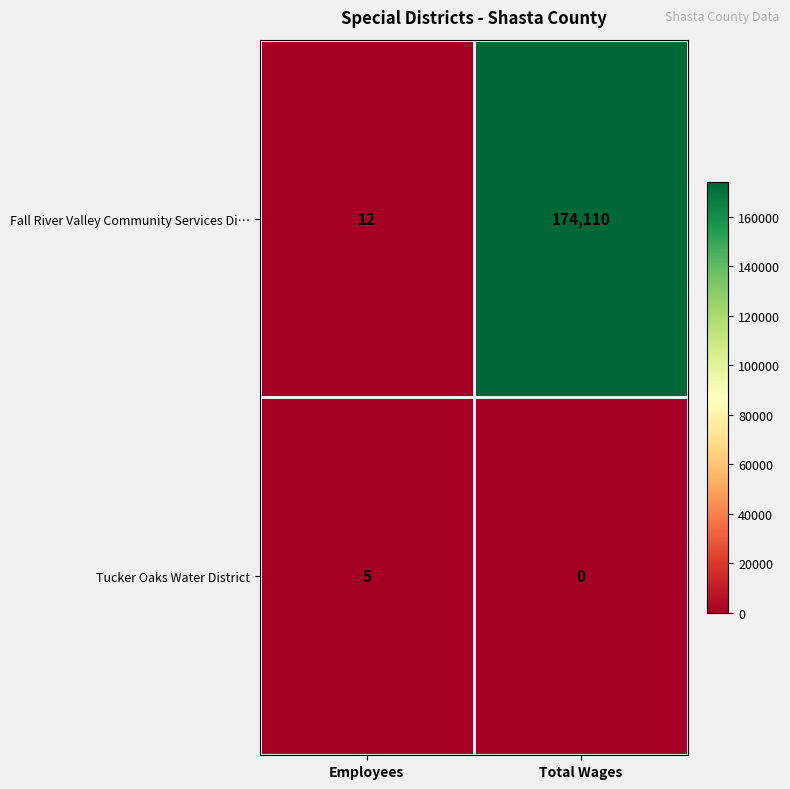

Which label corresponds to the smallest value in the chart?

Total Wages